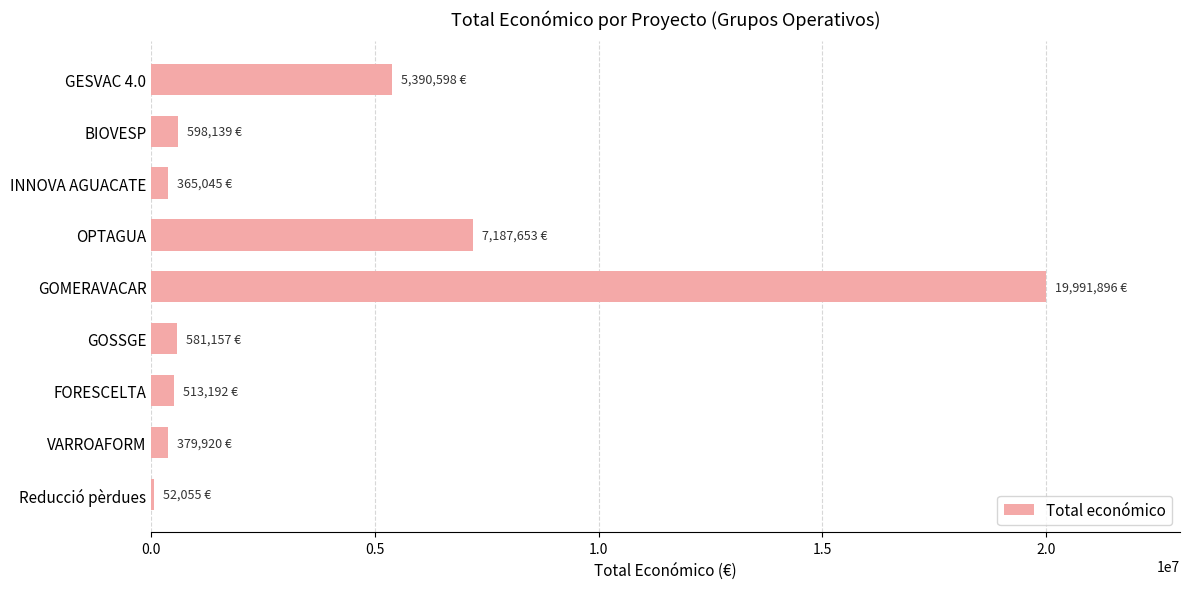

The chart shows a value of 7187653 at OPTAGUA. True or false?

True